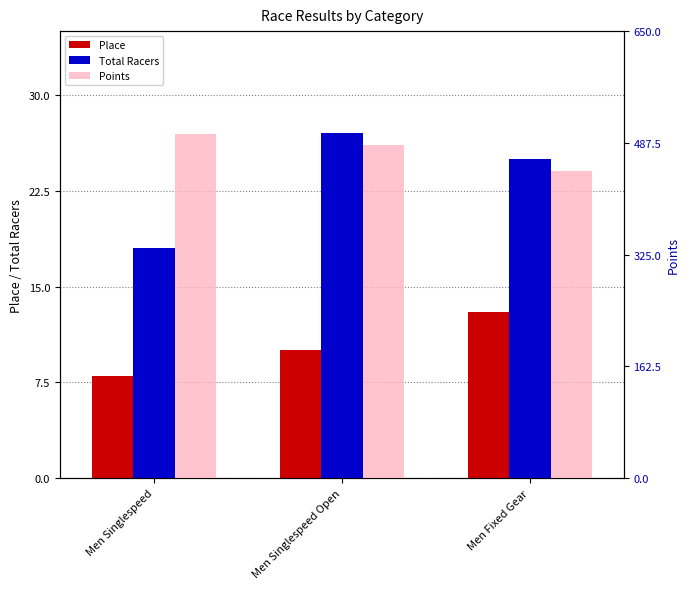

Reading left to right, list all the values displayed in this chart.

Place: 8.0	10.0	13.0
Total Racers: 18.0	27.0	25.0
Points: 500.0	484.6	447.1